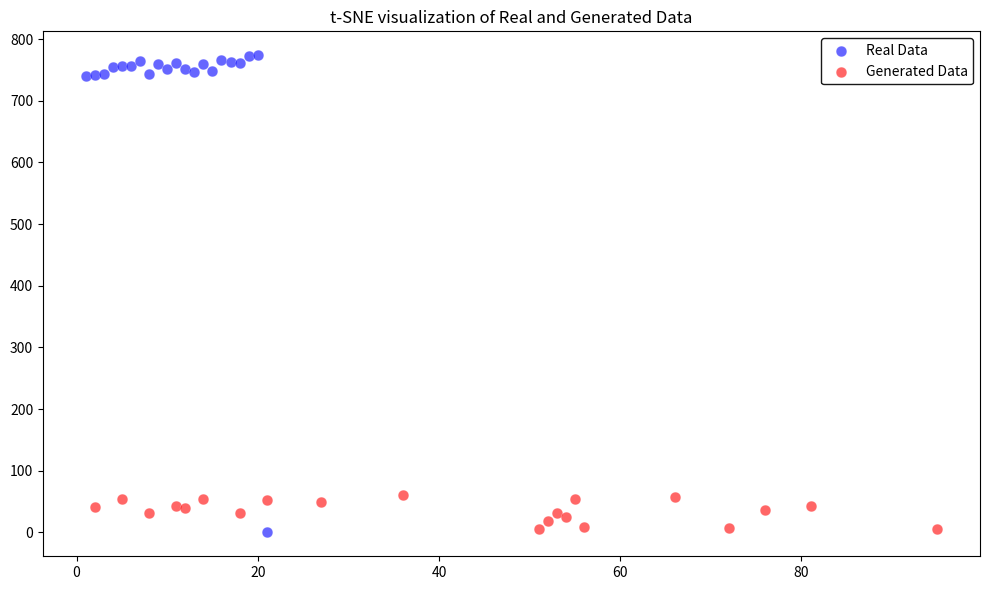

Which series has the largest Y range (max minus min)?

Real Data